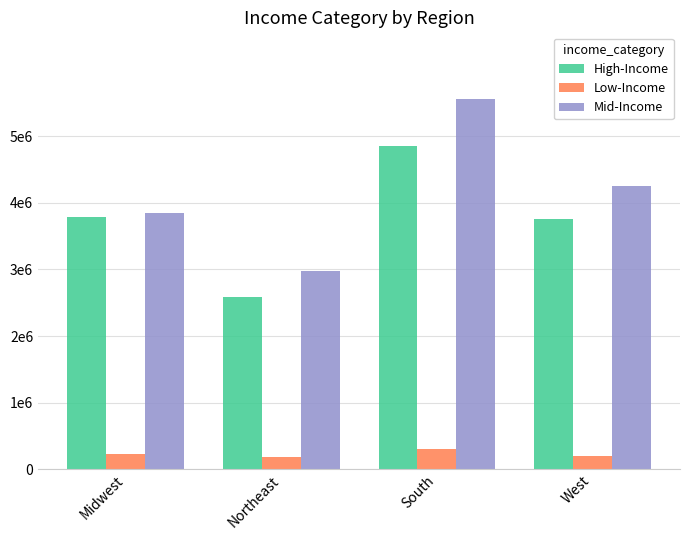

At how many categories does at least one series exceed 3564028?

3